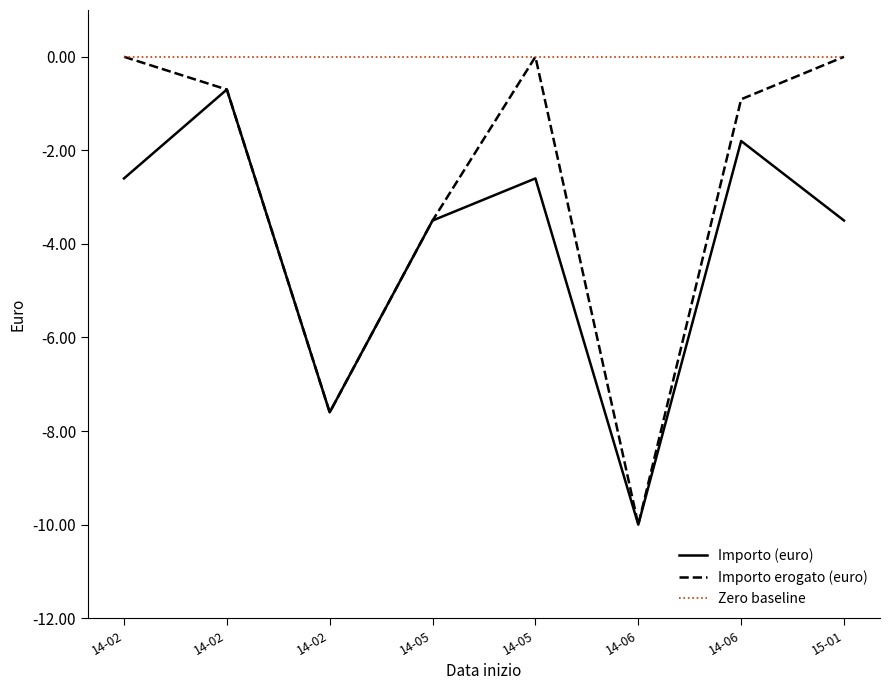

What is the sum of all Importo (euro) values?

-32.3